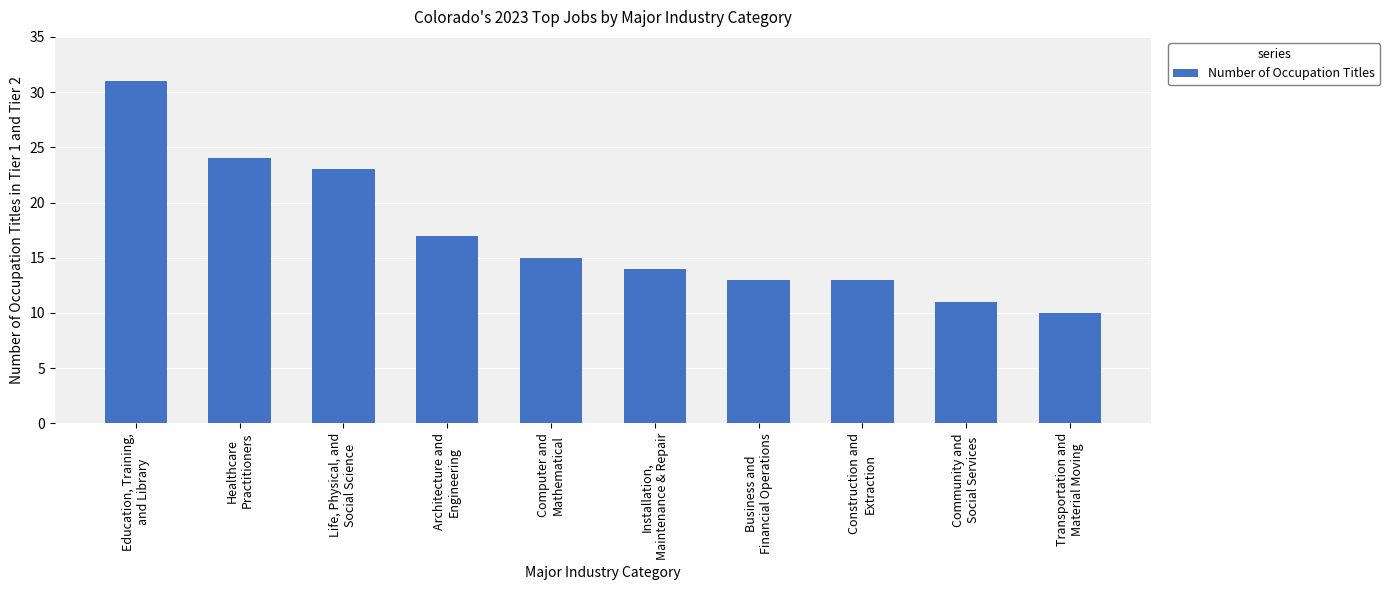

What is the minimum value shown in the chart?

10